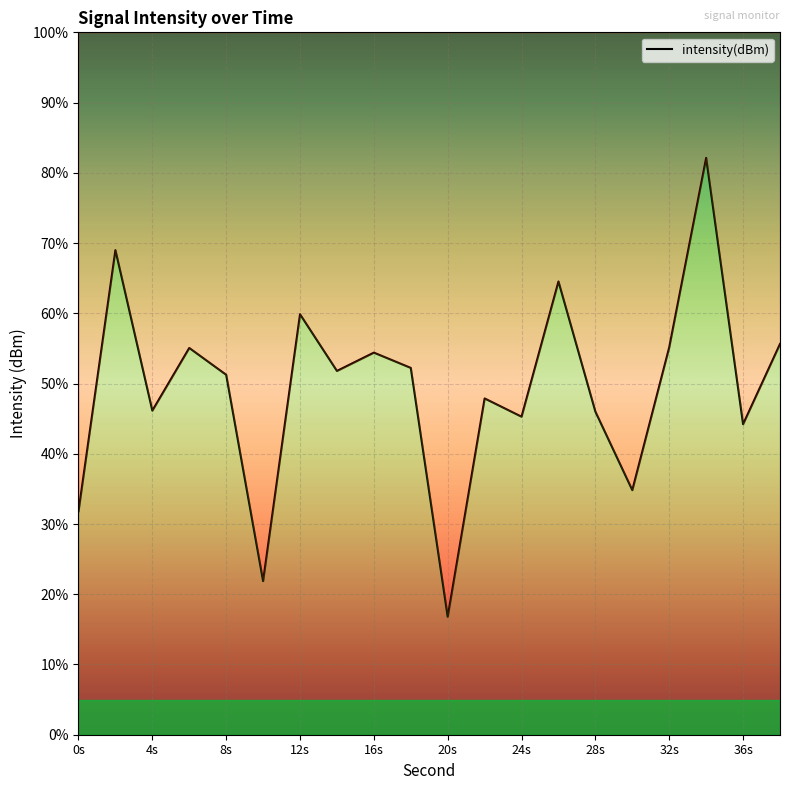

Count the number of values greater than 51.

11